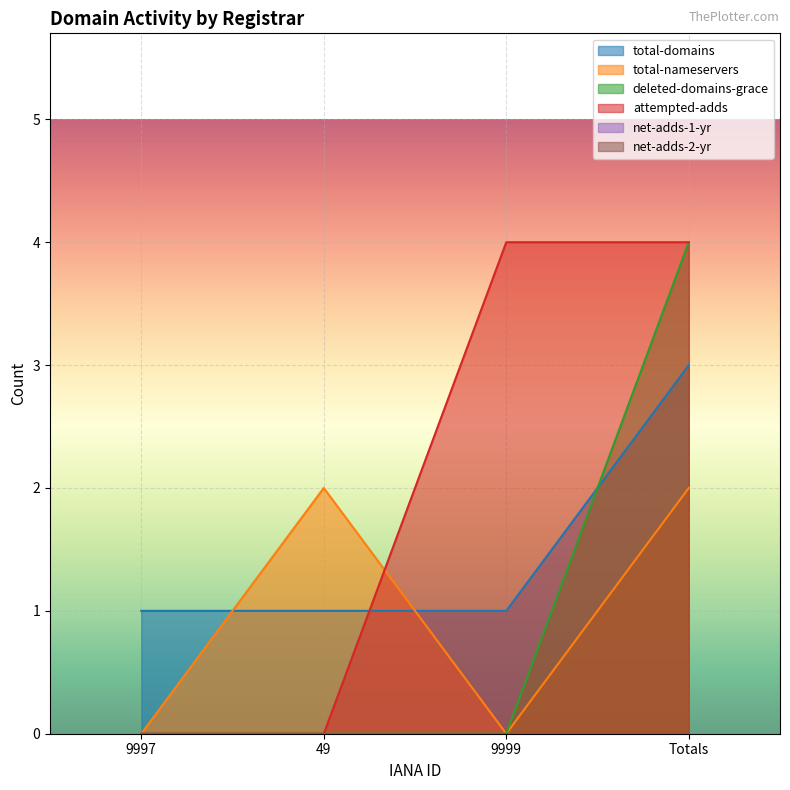

How many times do total-nameservers and attempted-adds cross each other?

1